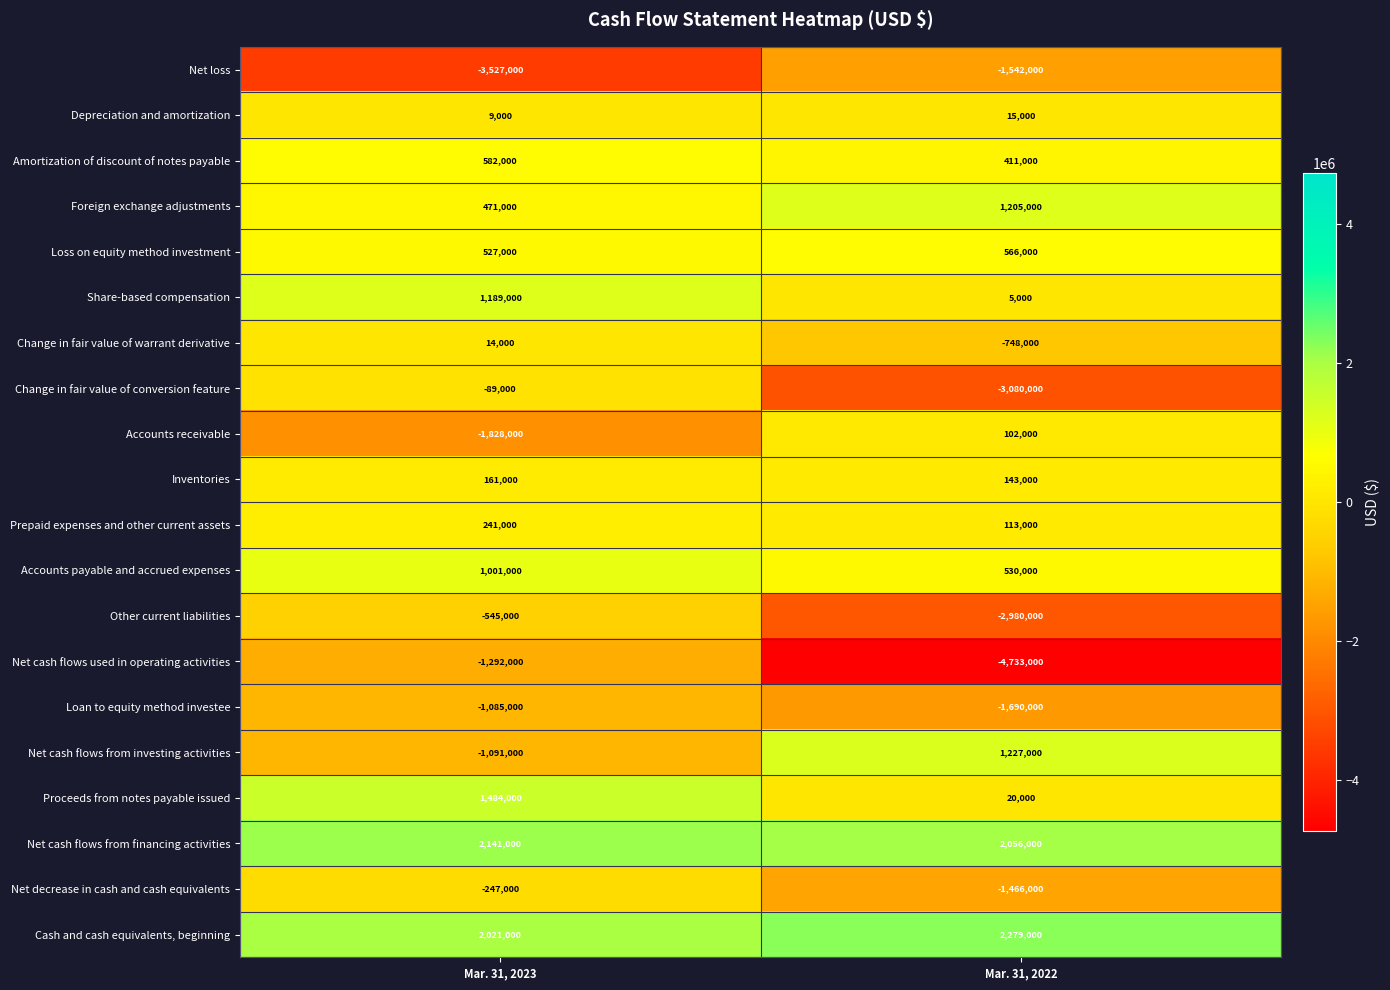

Rank the categories by Accounts payable and accrued expenses value from highest to lowest.

Mar. 31, 2023, Mar. 31, 2022